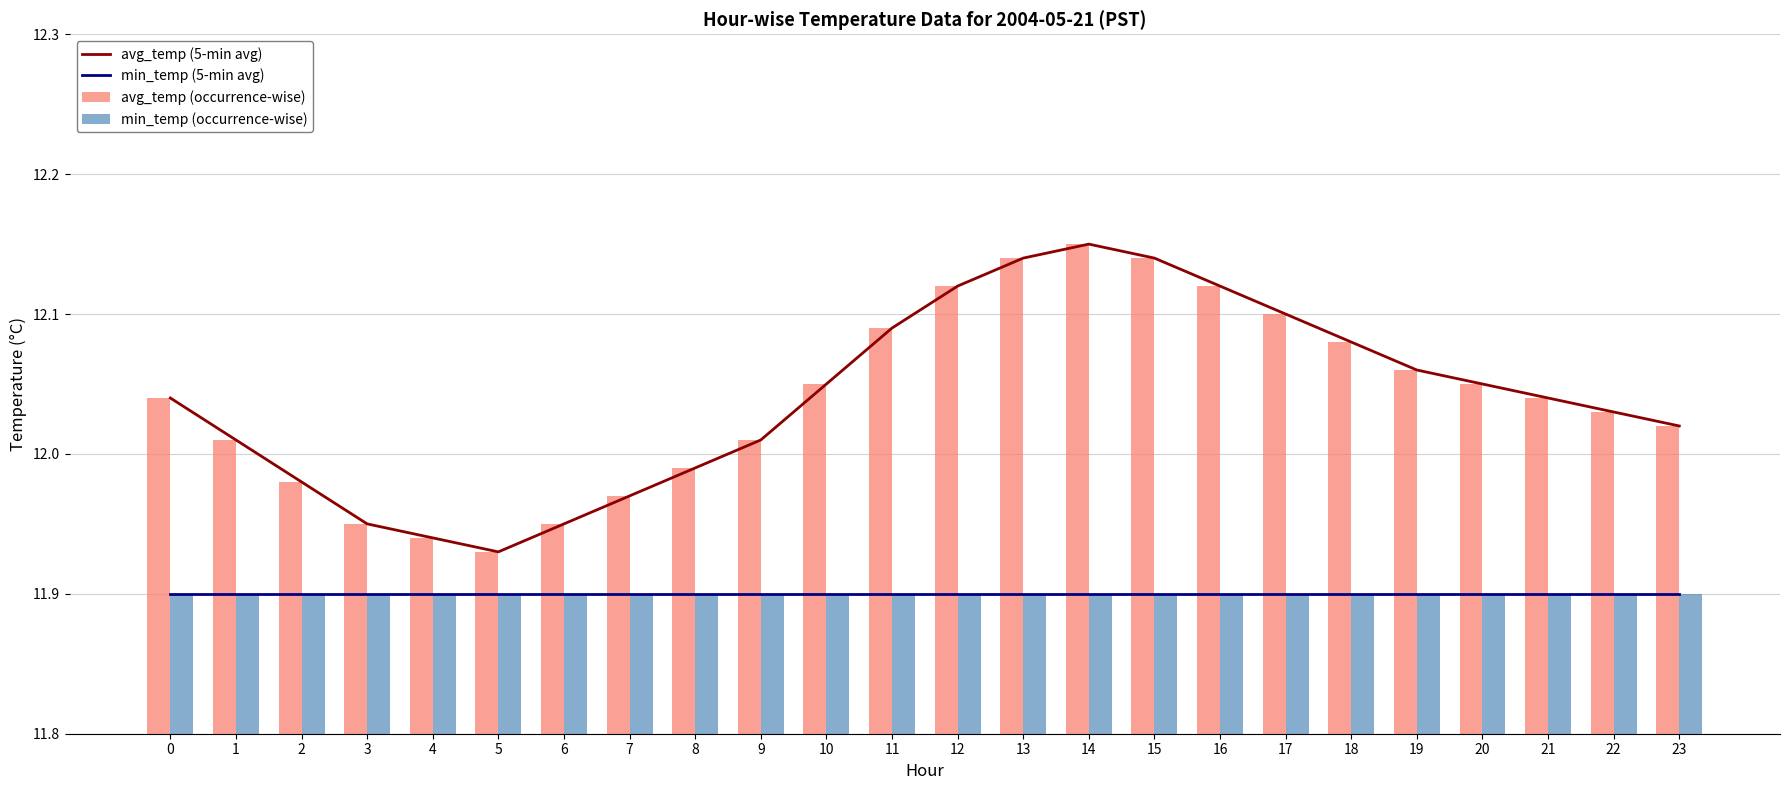

What is the approximate value of min_temp (occurrence-wise) at 0?

11.9